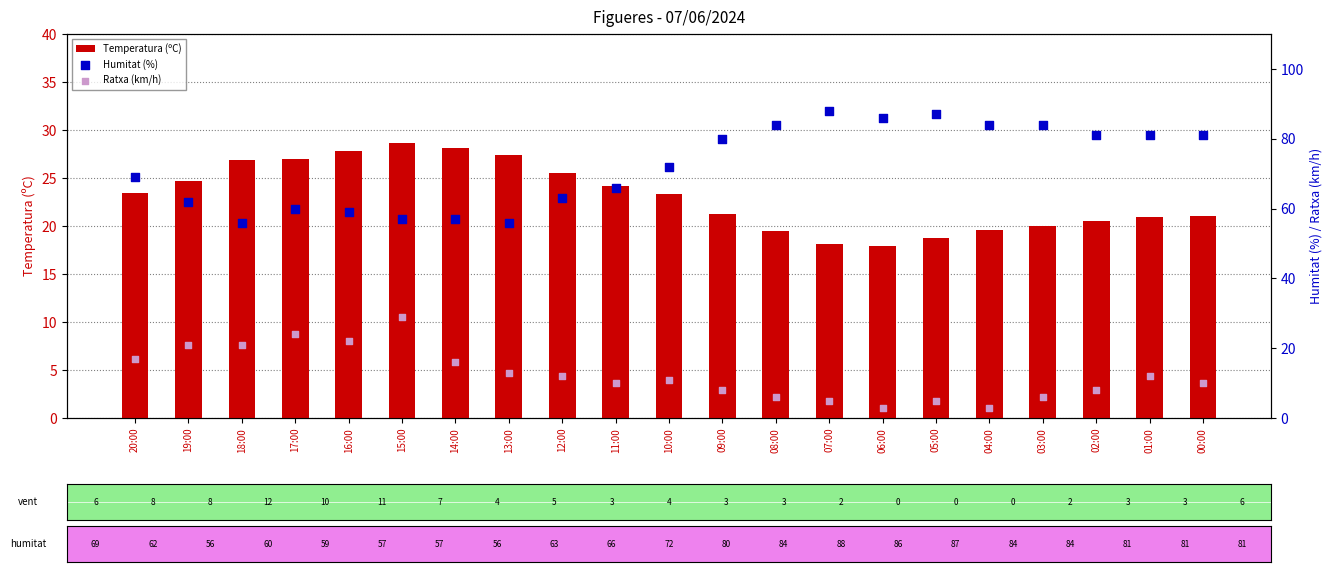

At how many categories does at least one series exceed 81?

6